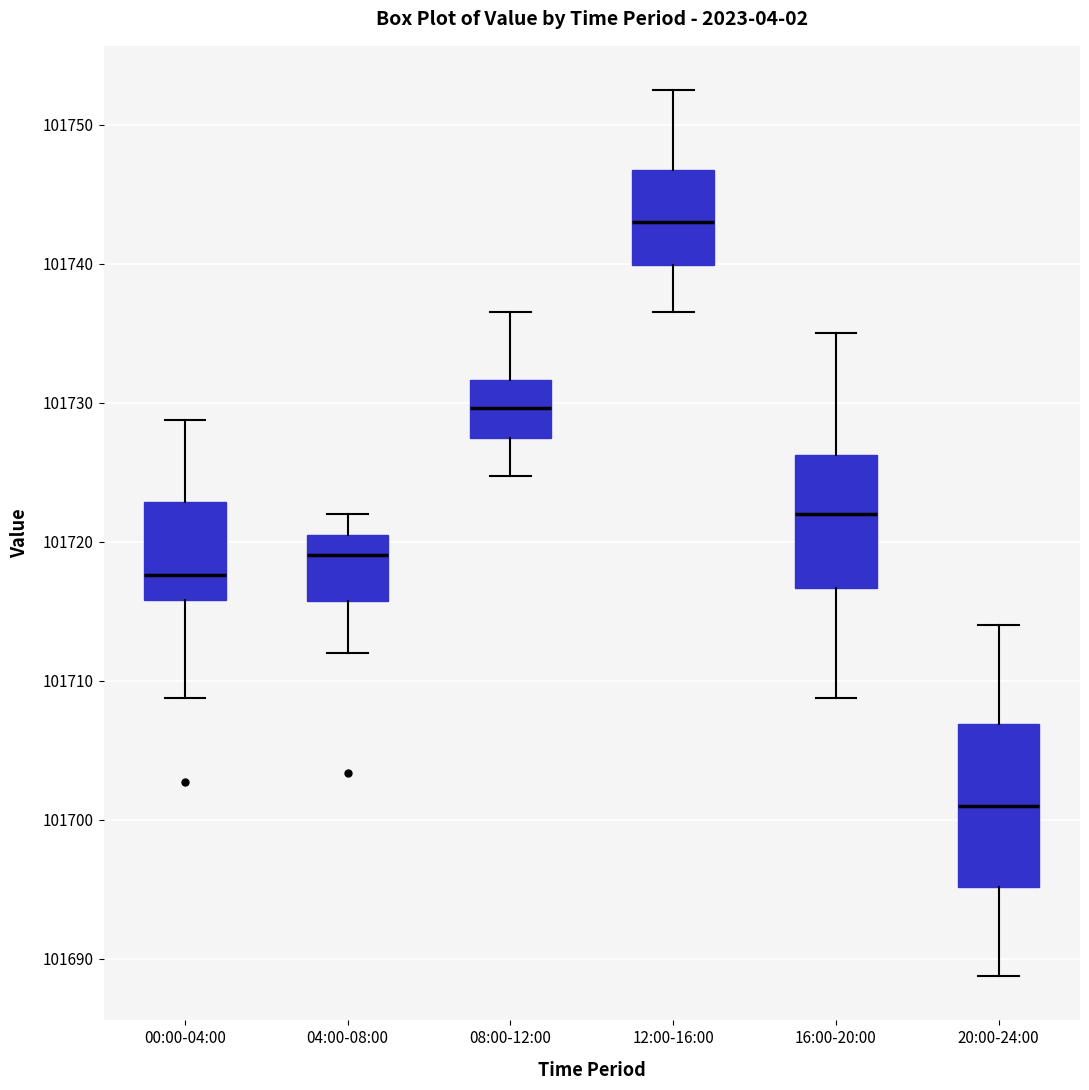

Reading left to right, read every box against the y-axis: the position of its median line, the range the box covers, and the ends of its whiskers. The values are not printed on the chart, so give them approximately, as read against the axis.

00:00-04:00: median 101718, box 101716 to 101723, whiskers 101709 to 101729
04:00-08:00: median 101719, box 101716 to 101720, whiskers 101712 to 101722
08:00-12:00: median 101730, box 101727 to 101732, whiskers 101725 to 101737
12:00-16:00: median 101743, box 101740 to 101747, whiskers 101737 to 101753
16:00-20:00: median 101722, box 101717 to 101726, whiskers 101709 to 101735
20:00-24:00: median 101701, box 101695 to 101707, whiskers 101689 to 101714